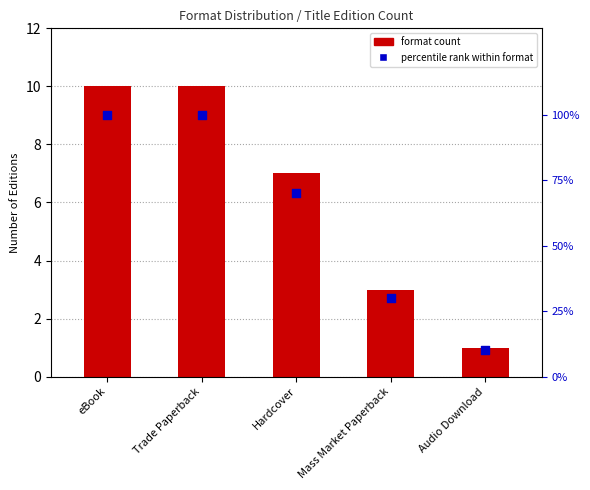

Which series has the largest Y range (max minus min)?

percentile rank within format